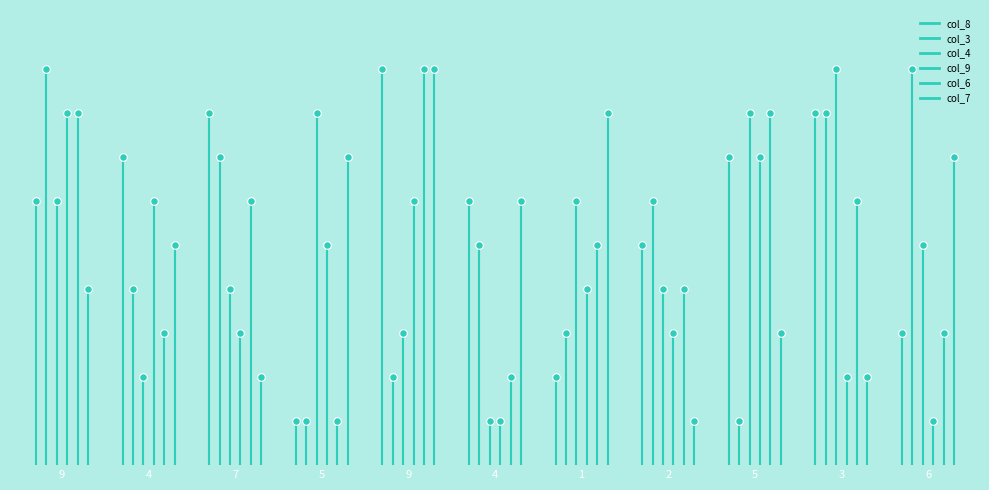

At how many categories does at least one series exceed 5?

1